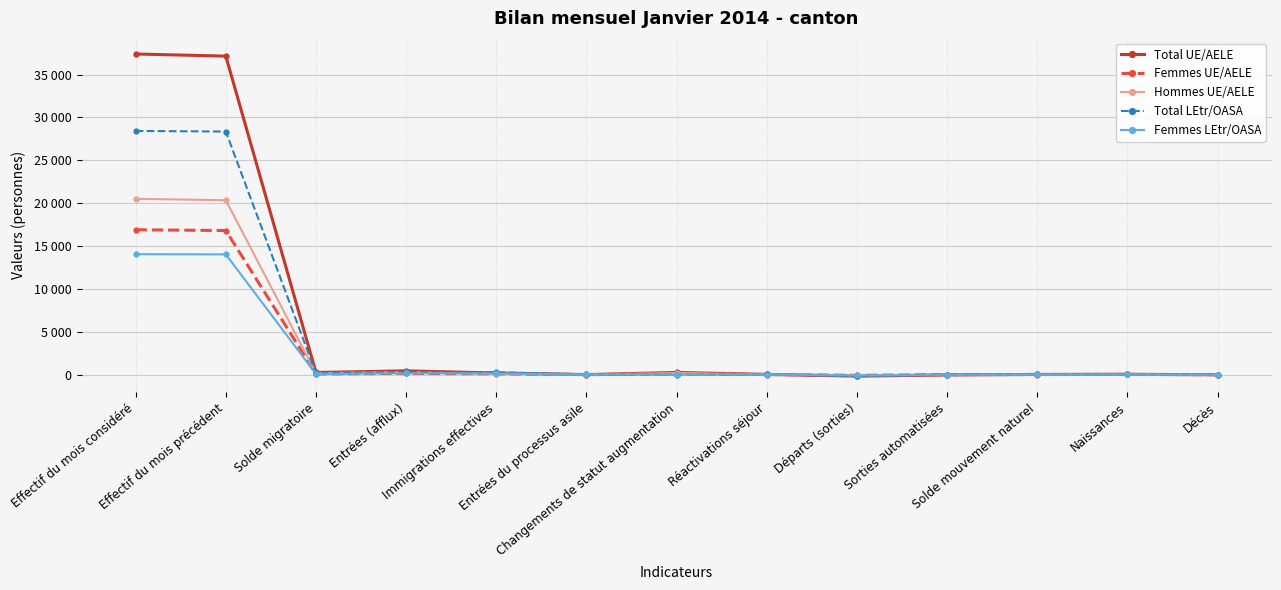

What is the minimum value for Total LEtr/OASA?

-167